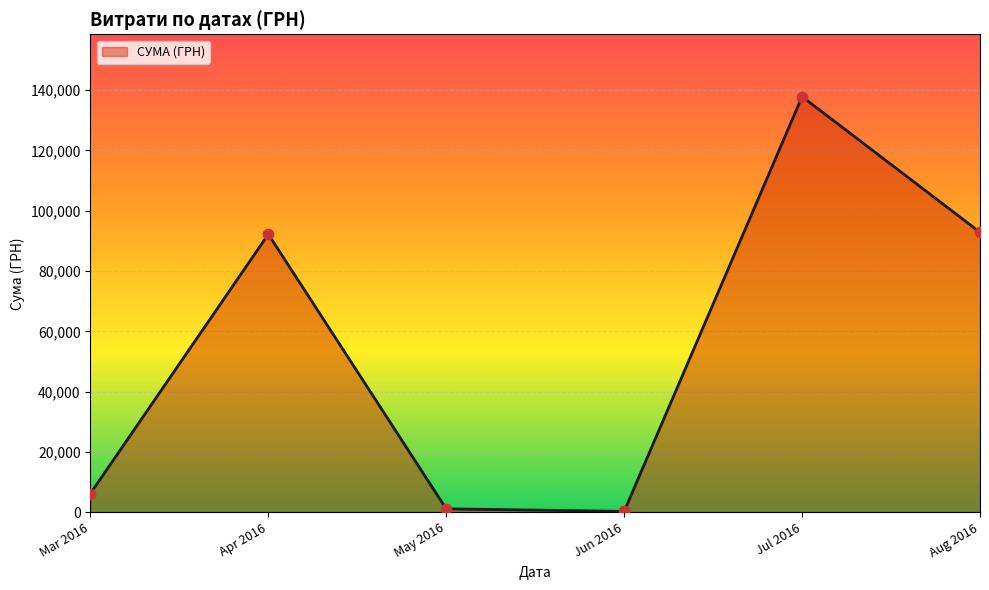

Which category has the highest value across all series?

Jul 2016